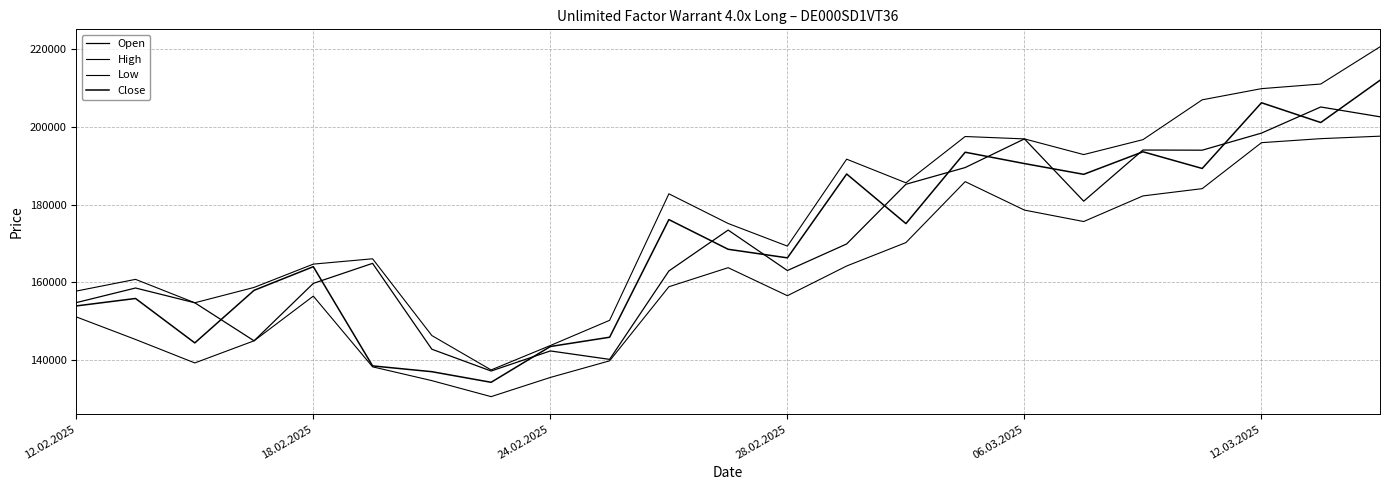

True or false: Low and Close intersect in this chart.

False